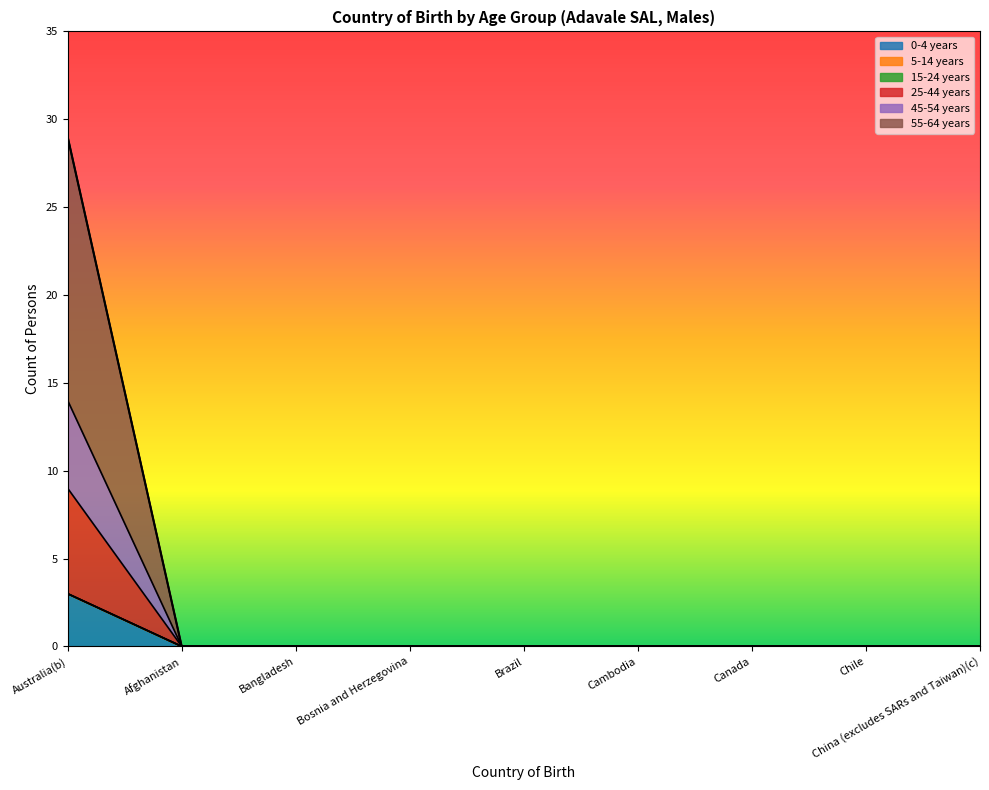

True or false: 55-64 years and 25-44 years intersect in this chart.

False